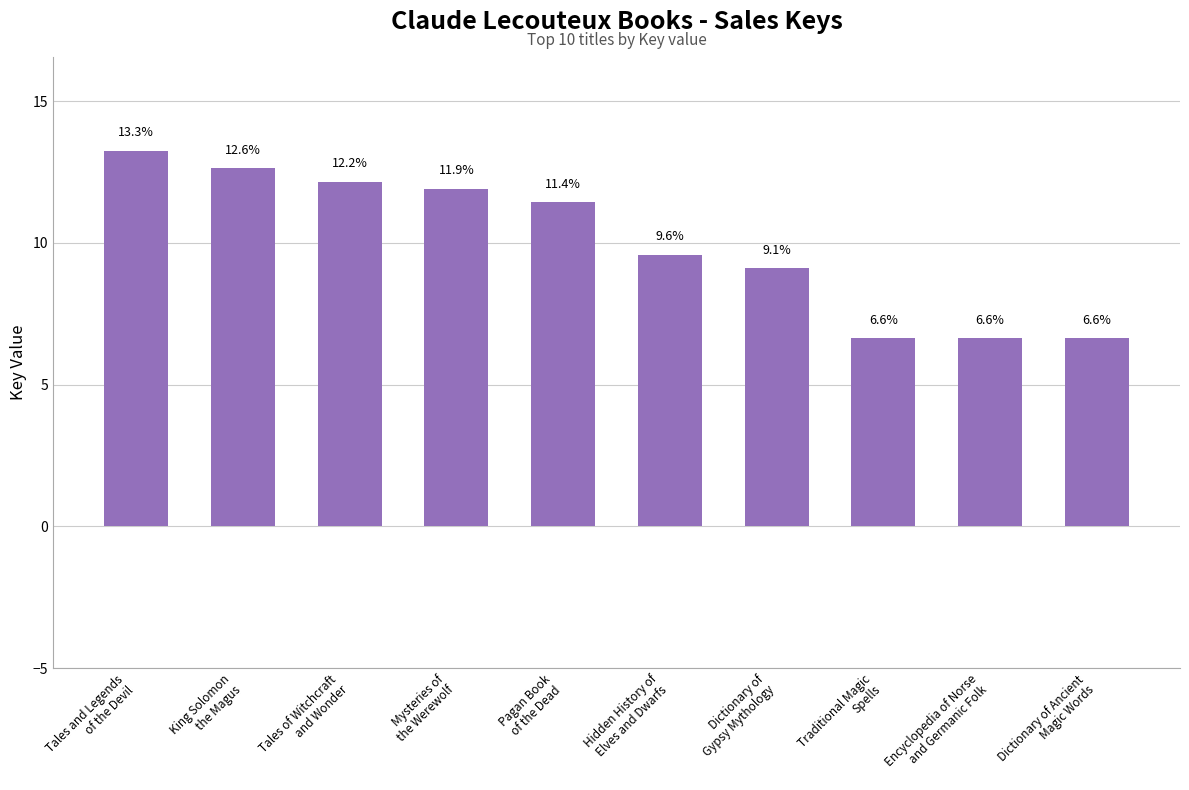

What is the average value?

10.0